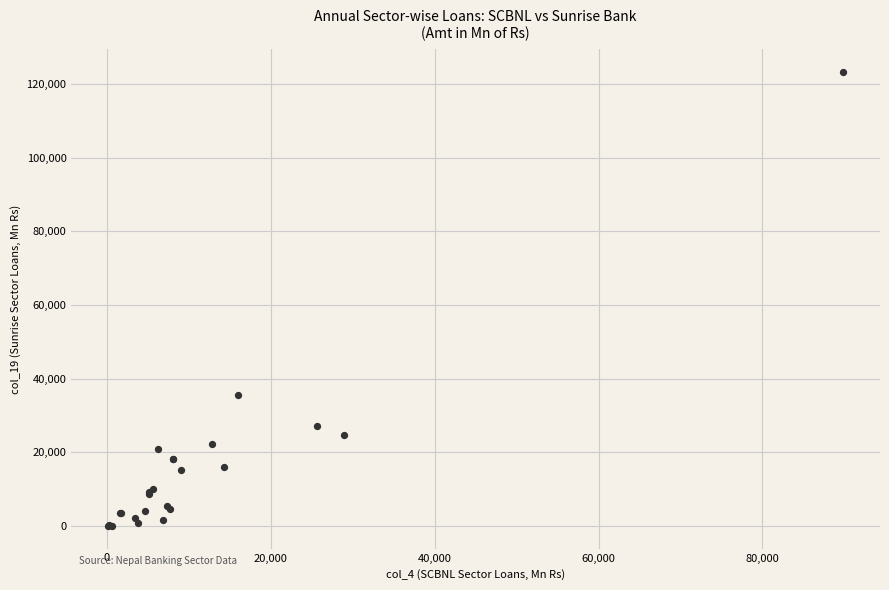

What Y value in the scatter plot is closest to 61622?

35505.1